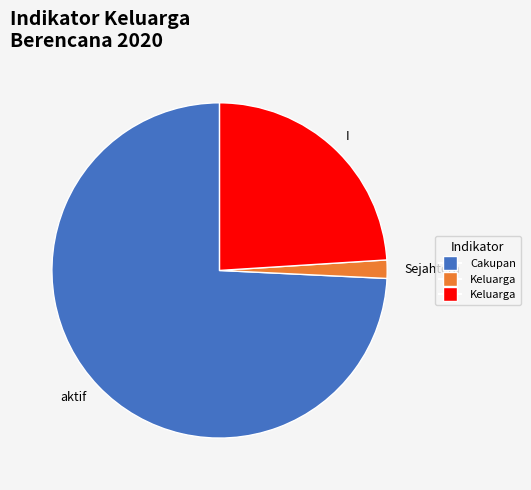

Is there a majority slice in this chart?

Yes